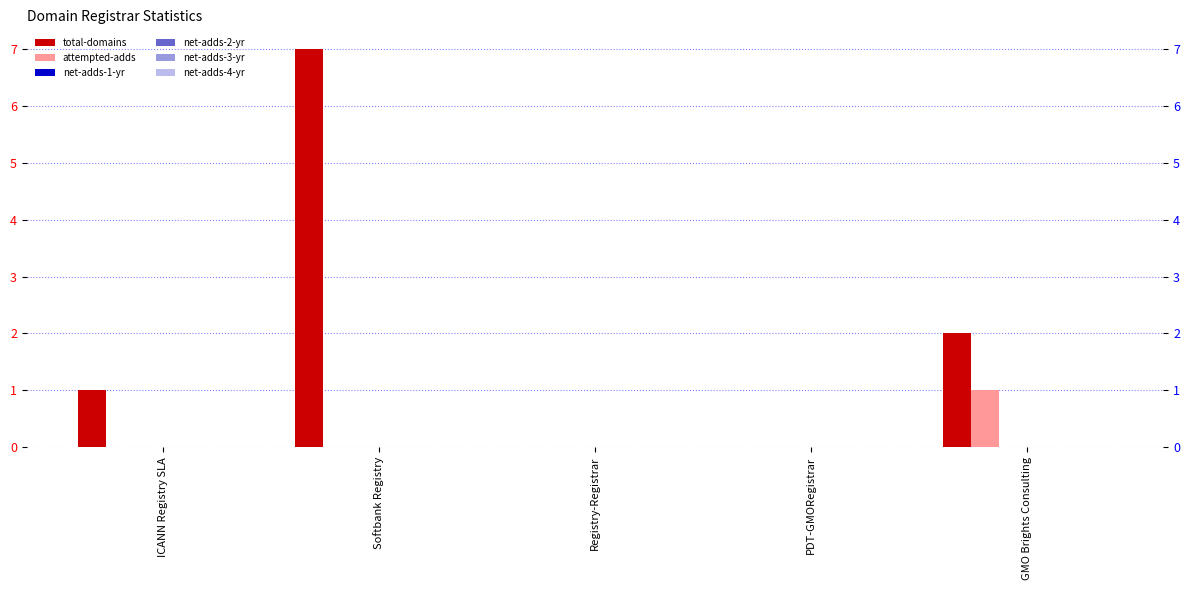

What is the label of the 1st bar from the right?

GMO Brights Consulting